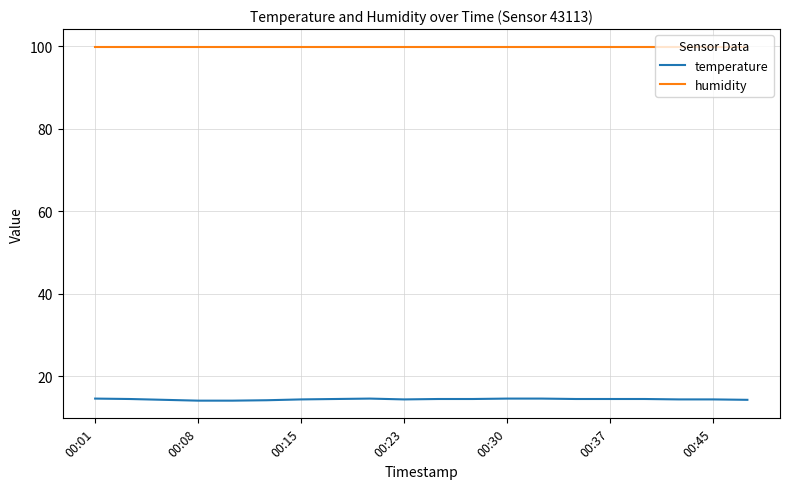

List the series in order of their peak value, highest first.

humidity, temperature